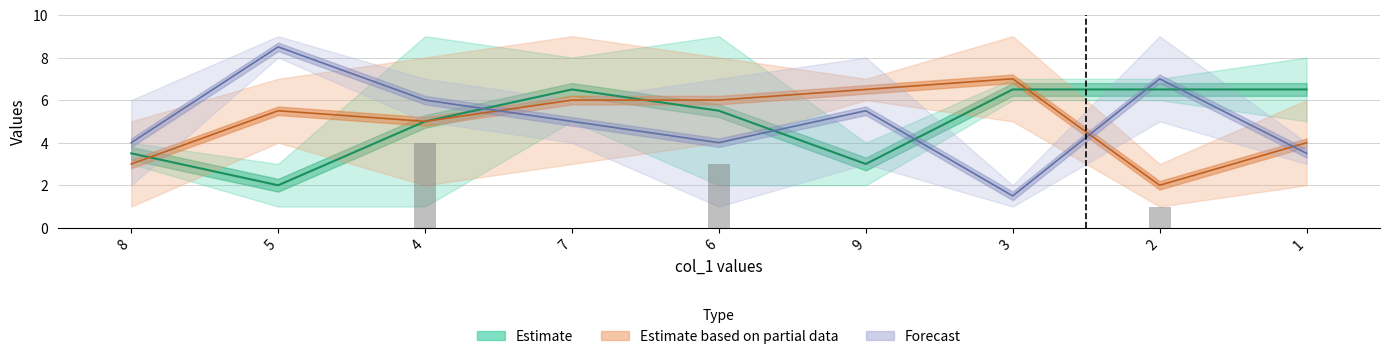

What is the spread (max minus min) of values at 8?

5